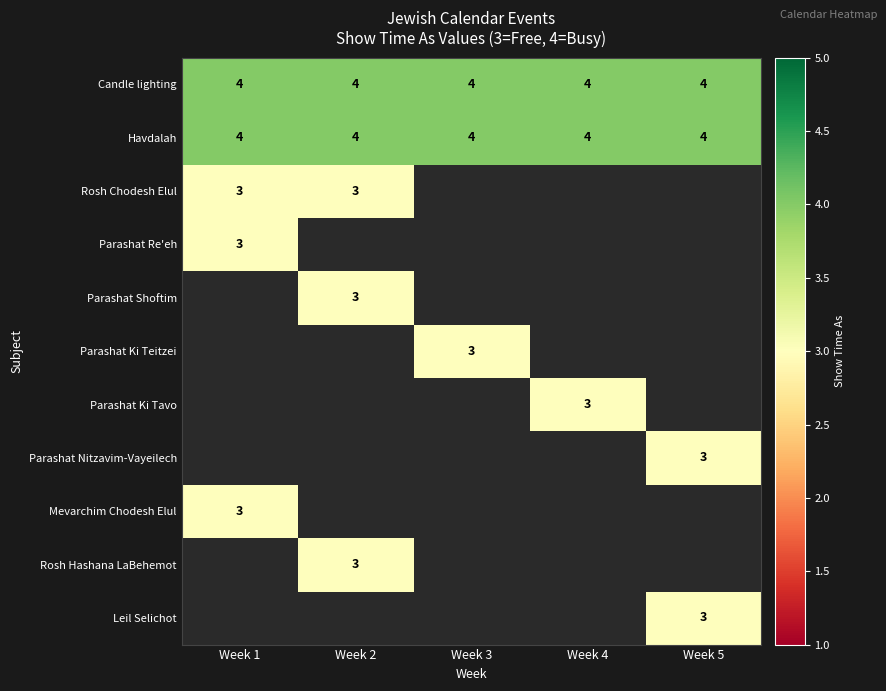

True or false: Rosh Chodesh Elul has a value of 3 at Week 1.

True